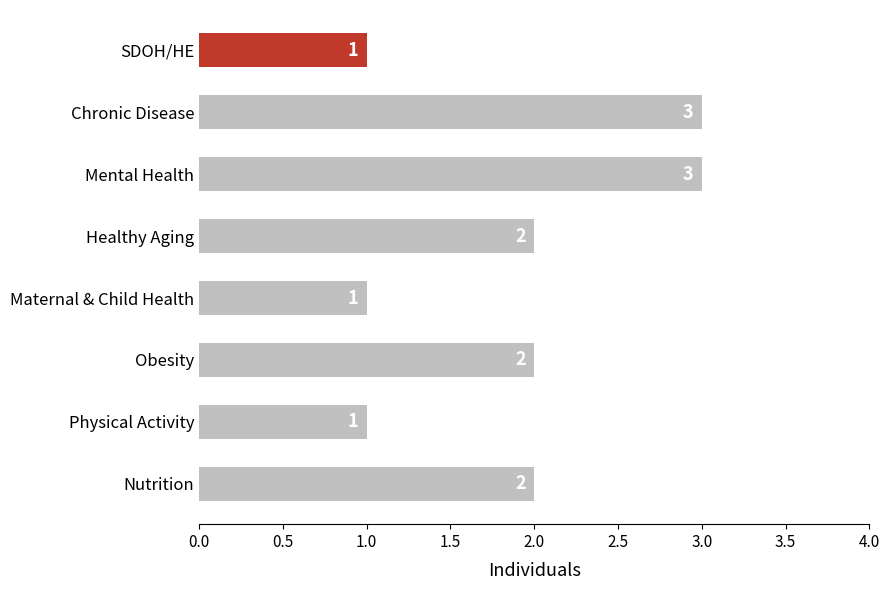

The chart shows a value of 1 at Mental Health. True or false?

False